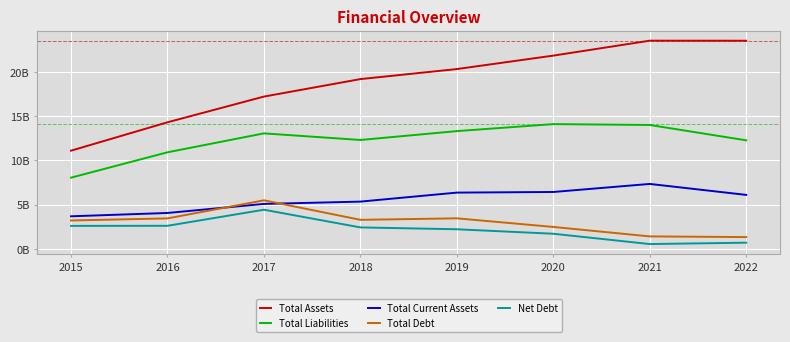

How many values in the Net Debt series exceed 2425750000?

3